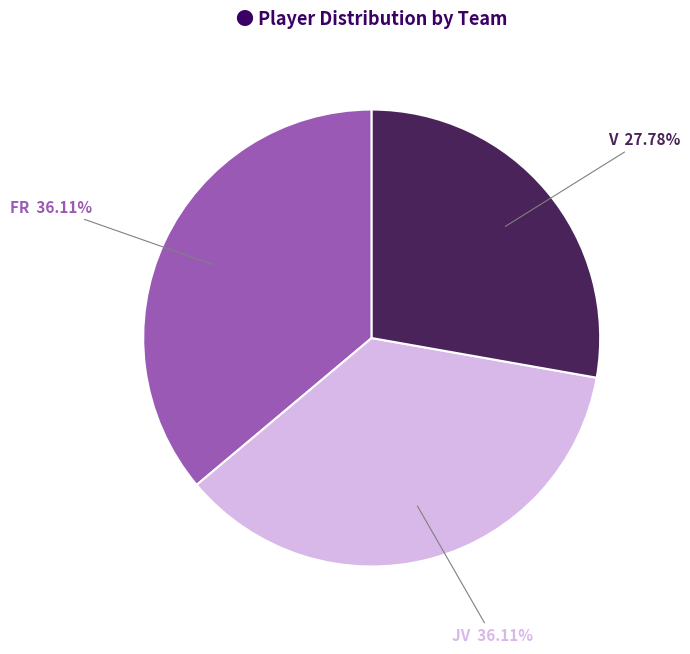

Is there any slice that represents more than half of the pie?

No